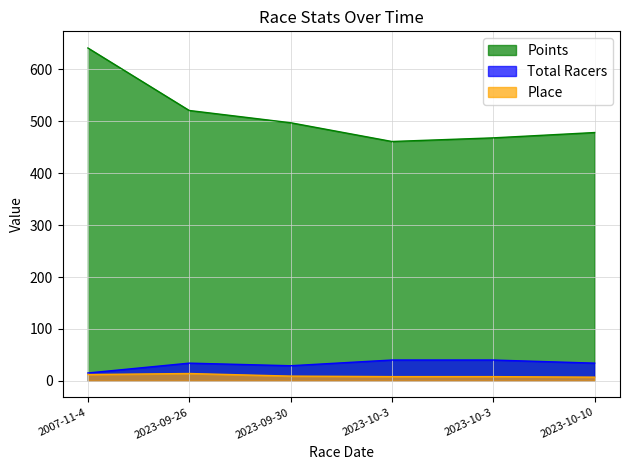

What is the lowest value of the Total Racers series?

15.0